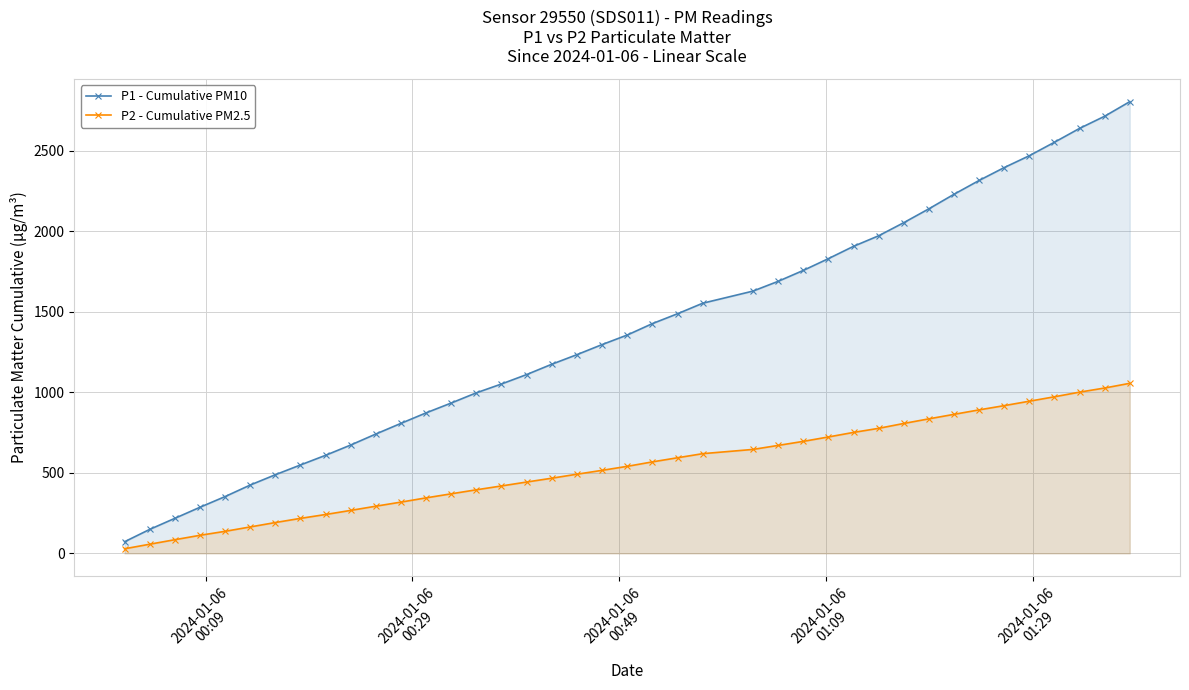

True or false: P1 - Cumulative PM10 and P2 - Cumulative PM2.5 cross at least once.

False